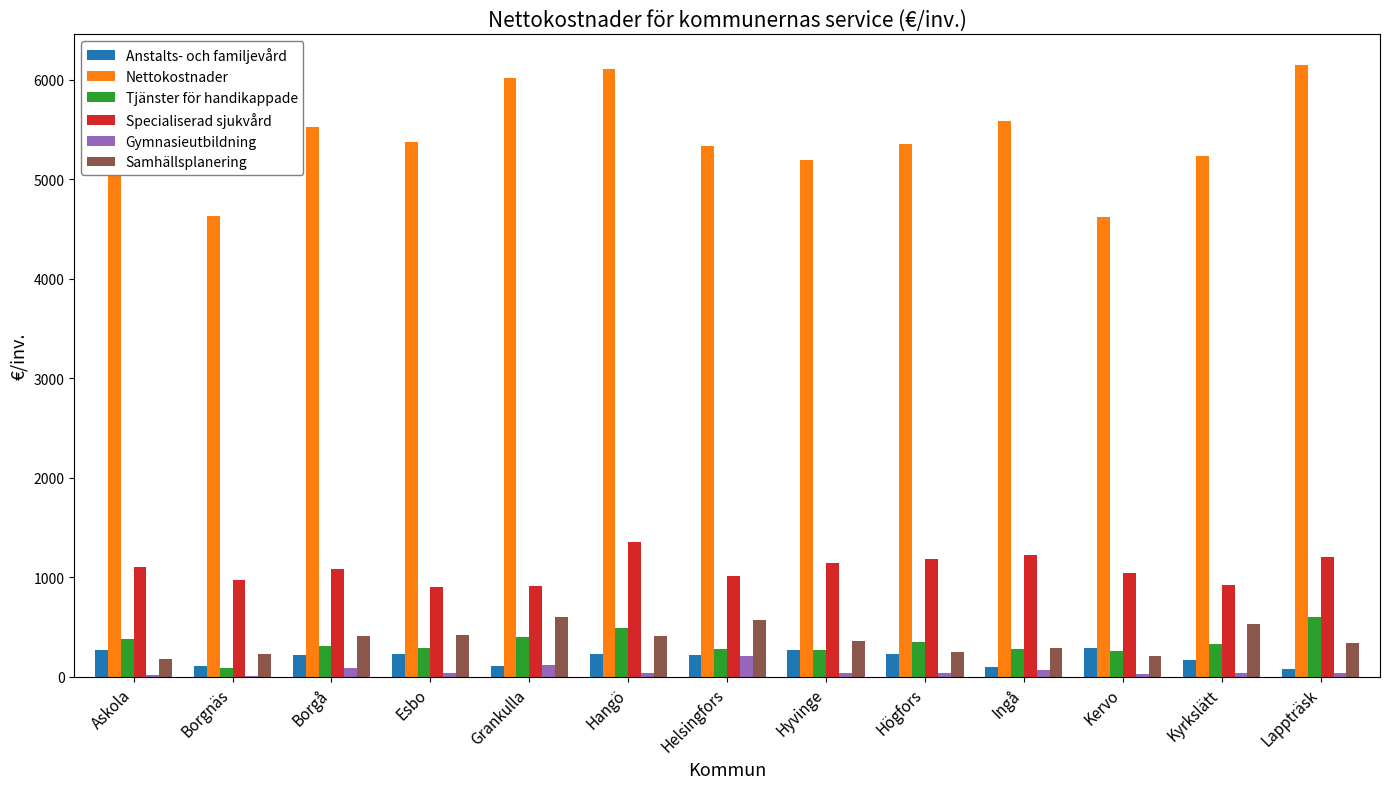

Is the value of Nettokostnader at Borgnäs greater than the value of Tjänster för handikappade at Hyvinge?

Yes